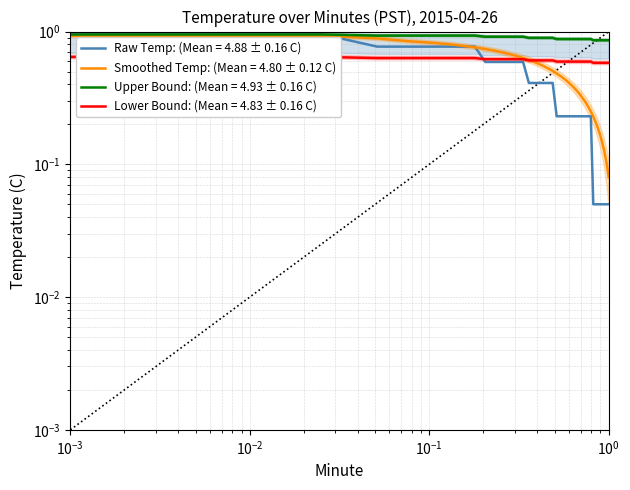

True or false: Hour 0 avg per minute has more than 1 interior local peaks.

False